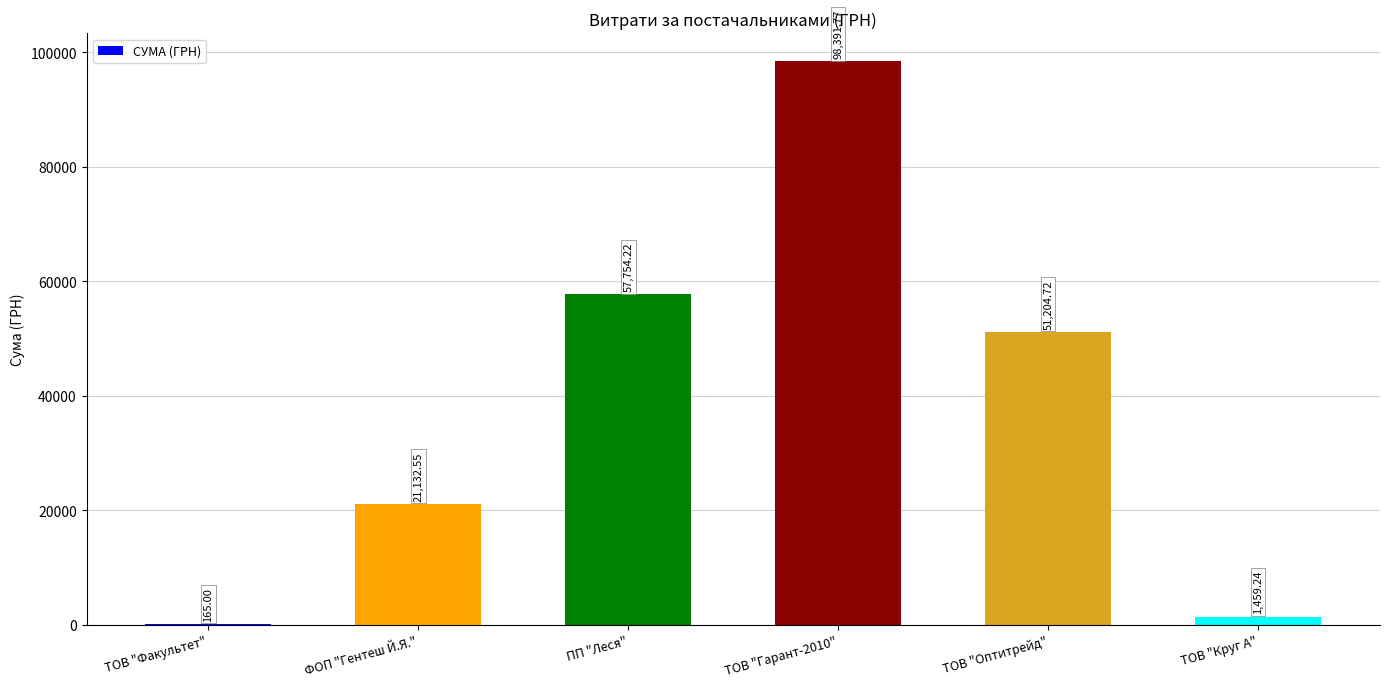

Where is the data nearest to the value 49278?

ТОВ "Оптитрейд"